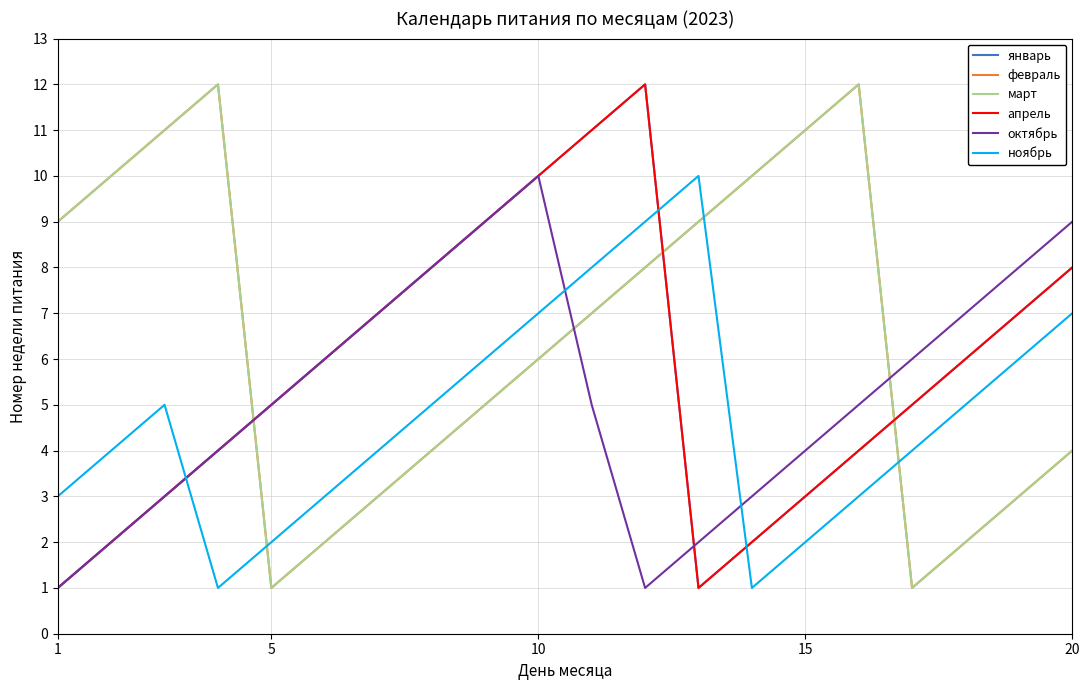

Does the chart have visible grid lines?

Yes